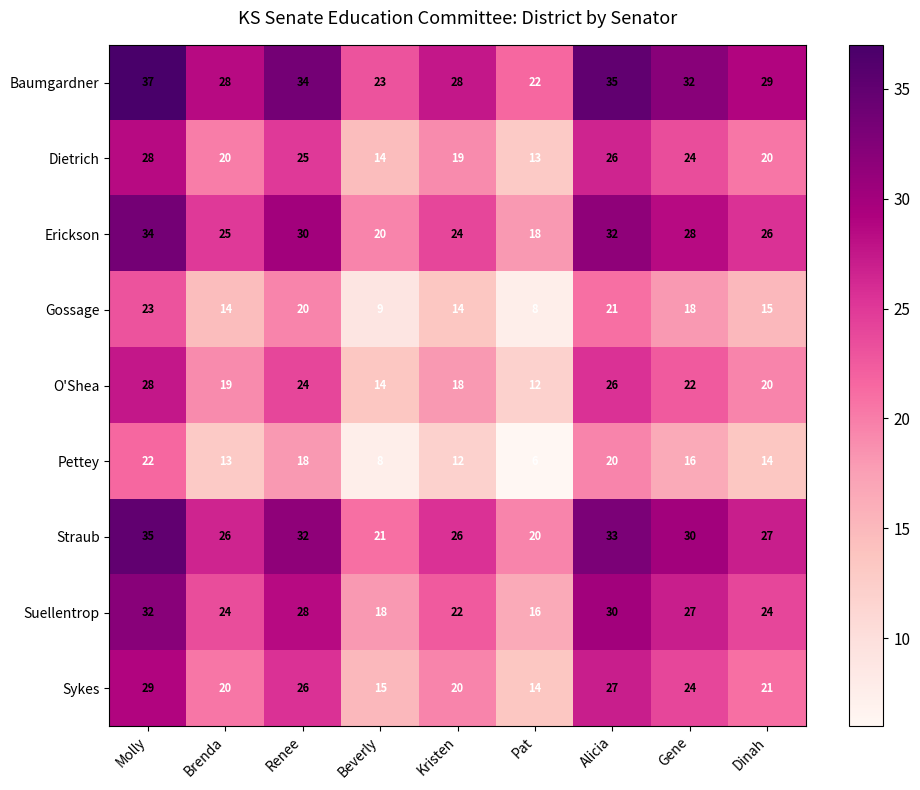

Is the value of Suellentrop at Kristen greater than the value of Sykes at Gene?

No